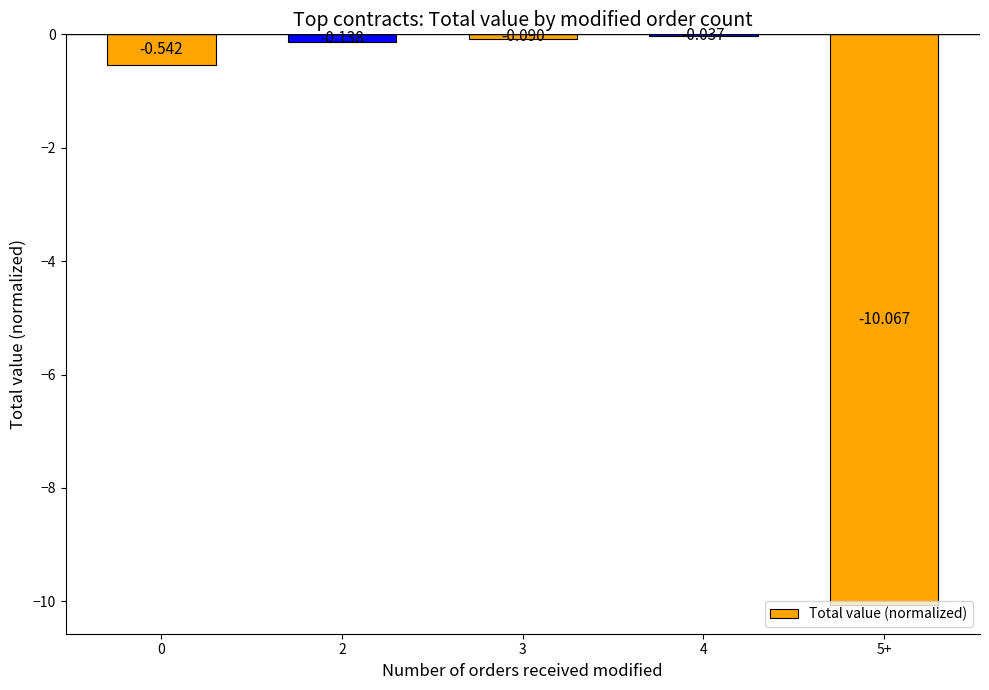

Reading right to left, extract all data points from this chart.

-10.1	-0.0	-0.1	-0.1	-0.5